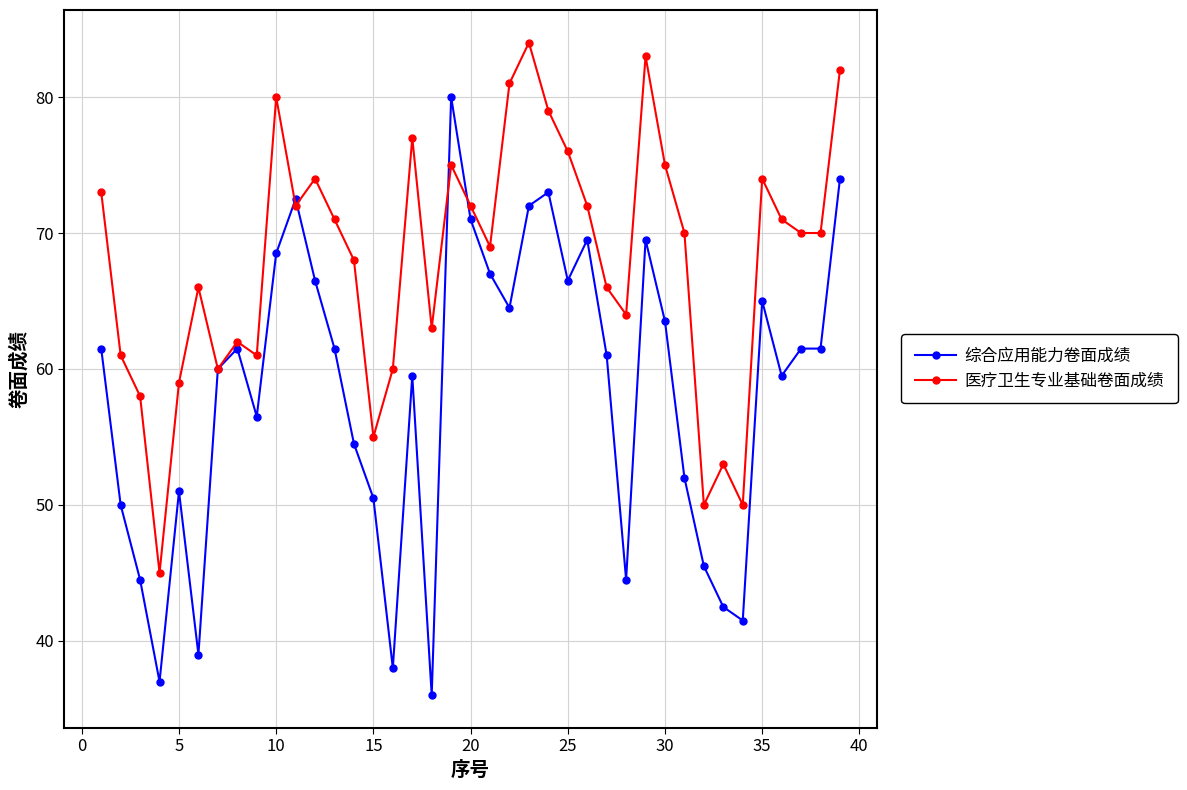

True or false: 综合应用能力卷面成绩 has more than 0 points higher than both neighbors.

True